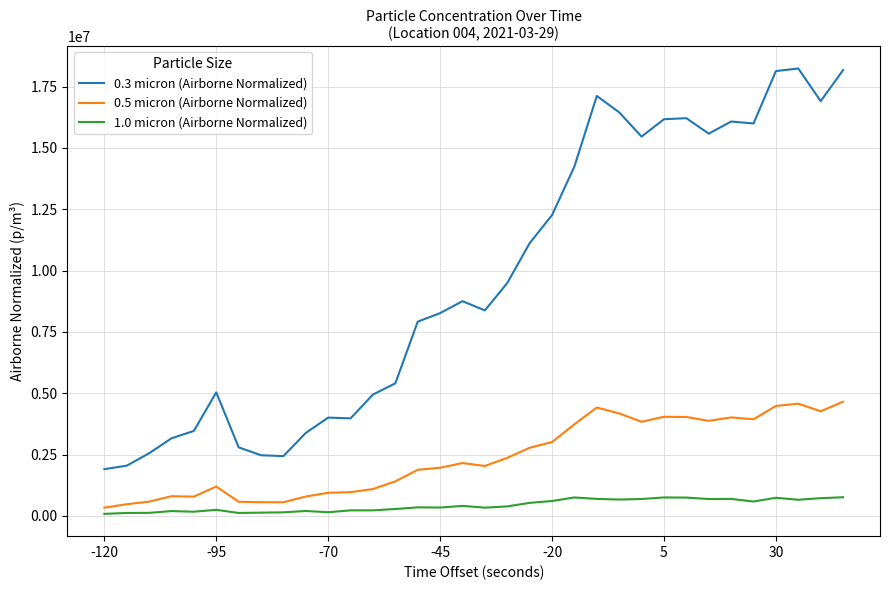

At how many categories does at least one series exceed 11249610?

14